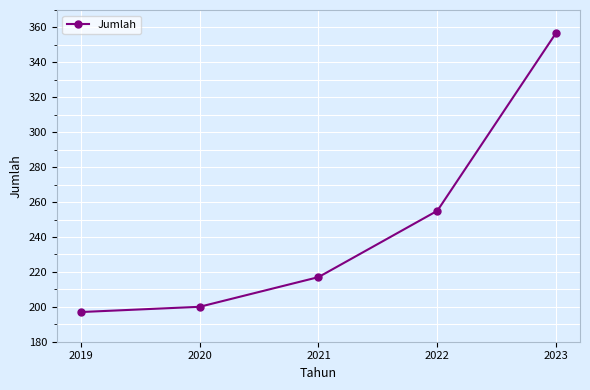

What is the value of the 1st point from the left?

197